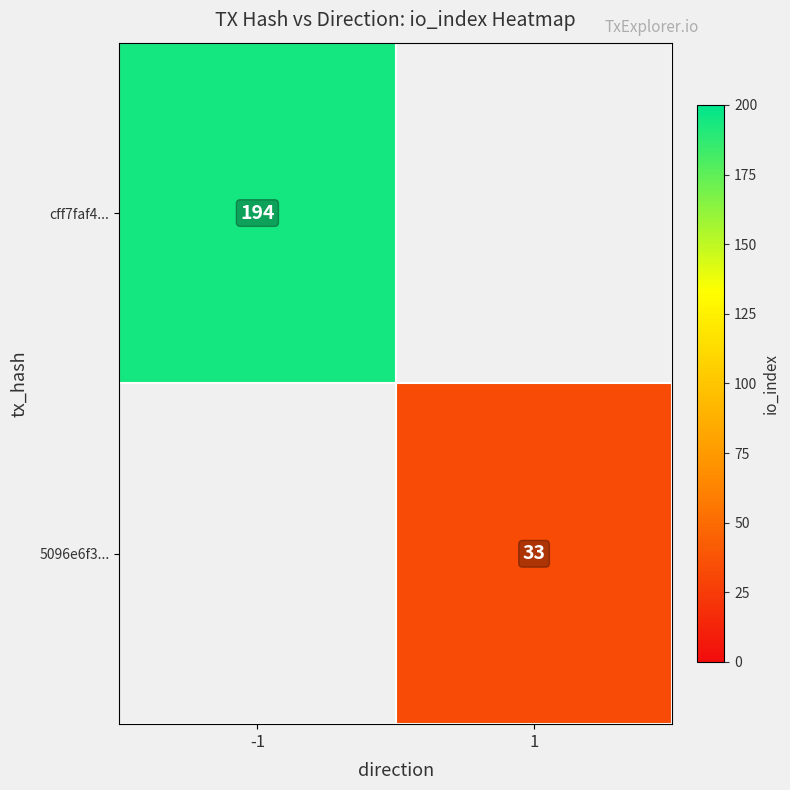

The value of cff7faf4... at -1 is 194. True or false?

True